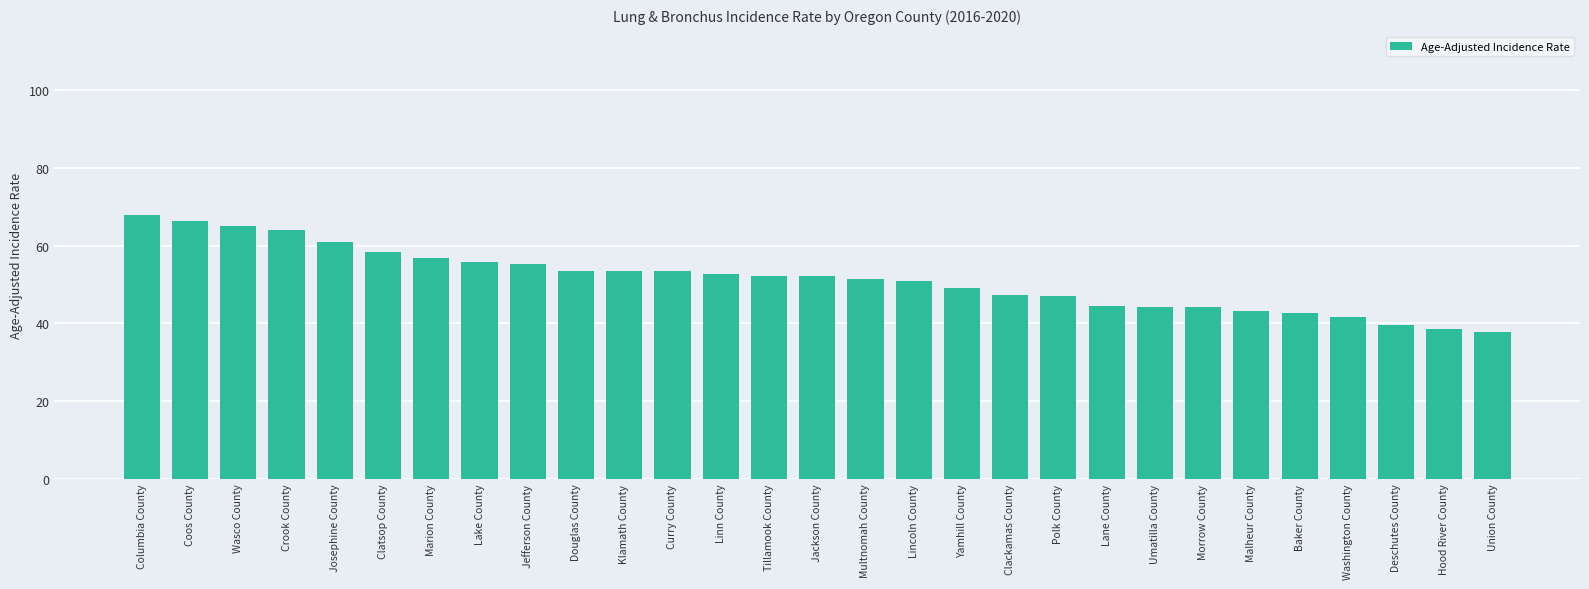

Count the number of data series in this chart.

1